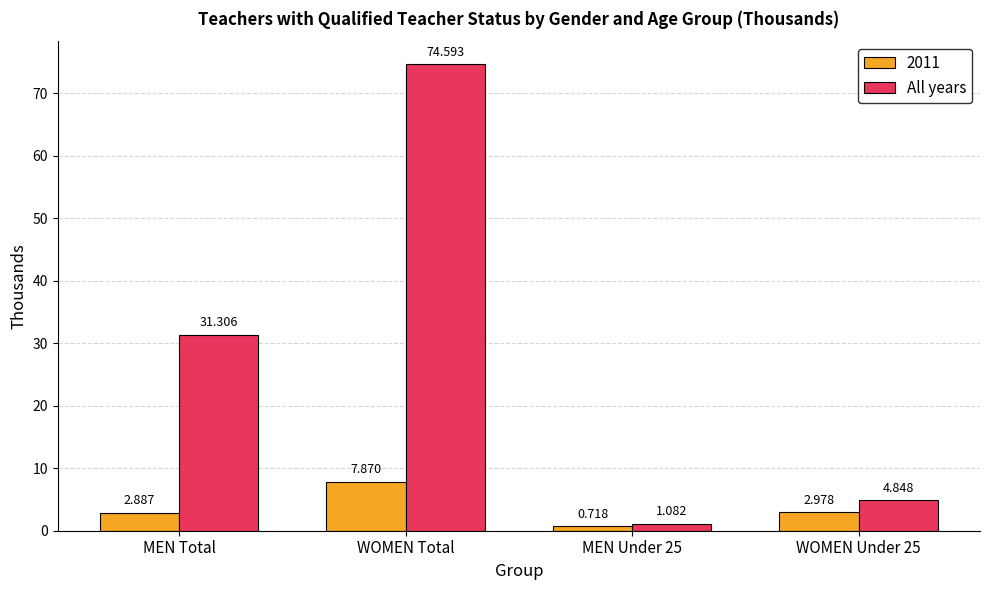

Is the value of 2011 at MEN Under 25 greater than the value of All years at MEN Under 25?

No